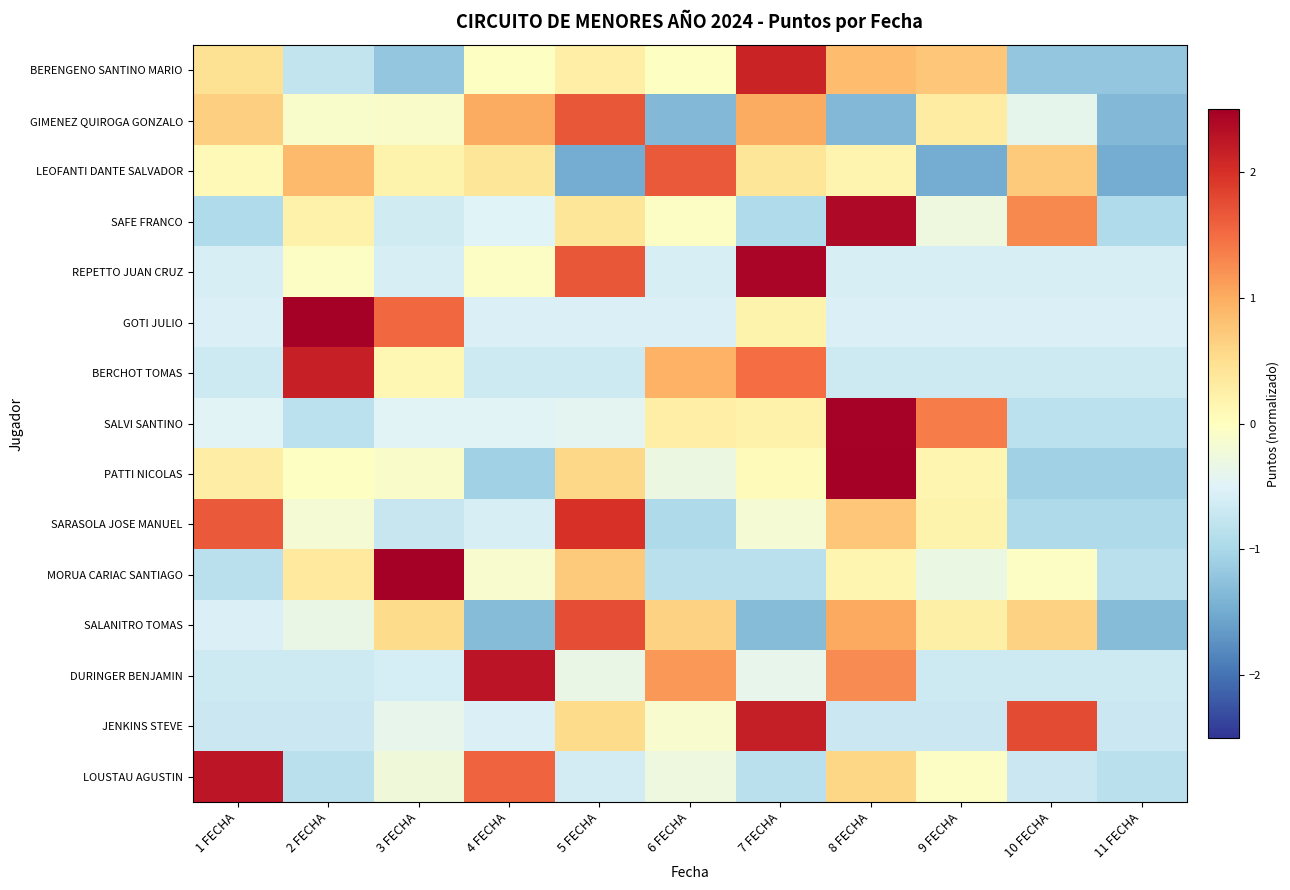

Which has a higher value, 10 FECHA or 3 FECHA?

10 FECHA